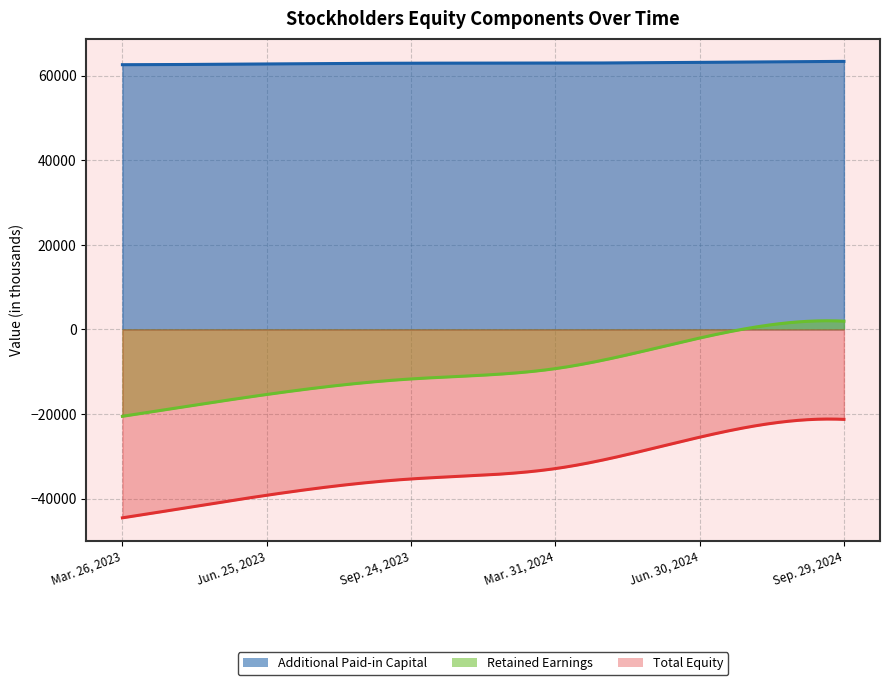

Count the Additional Paid-in Capital values in the range 62742 to 63124.

4